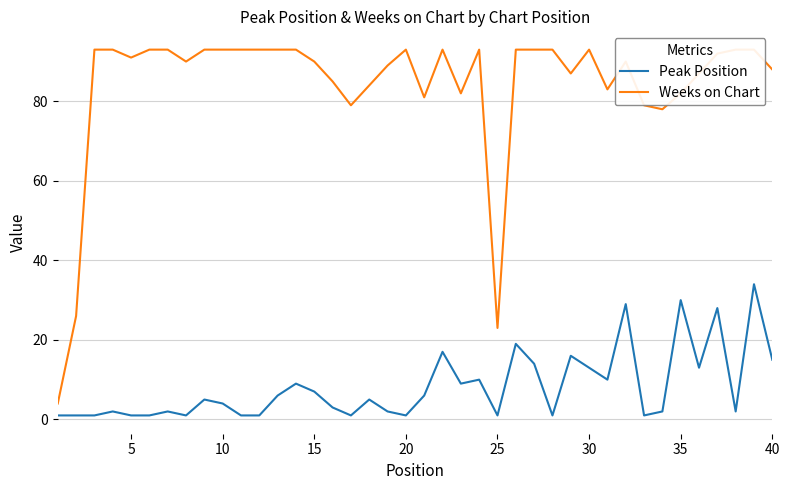

What is the highest value of the Peak Position series?

34